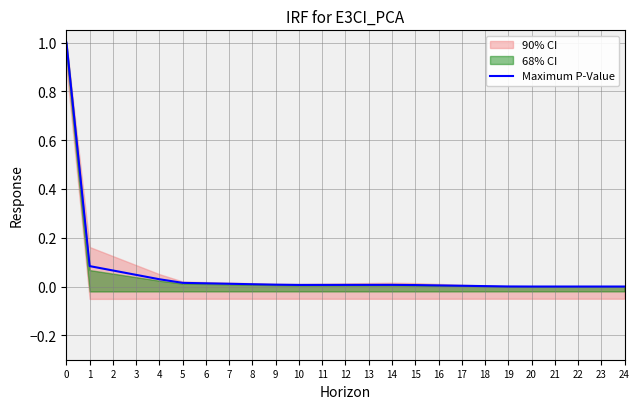

Reading right to left, list all the values displayed in this chart.

0.0	0.0	0.0	0.0	0.0	0.0	0.0	0.0	0.0	0.0	0.0	0.0	0.0	0.0	0.0	0.0	0.0	0.0	0.0	0.0	0.0	0.0	0.1	0.1	1.0